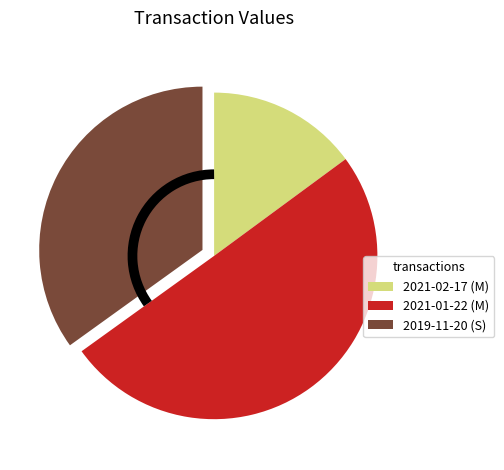

Approximately how many times larger is the value at 2019-11-20 (S) compared to 2021-01-22 (M)?

0.7